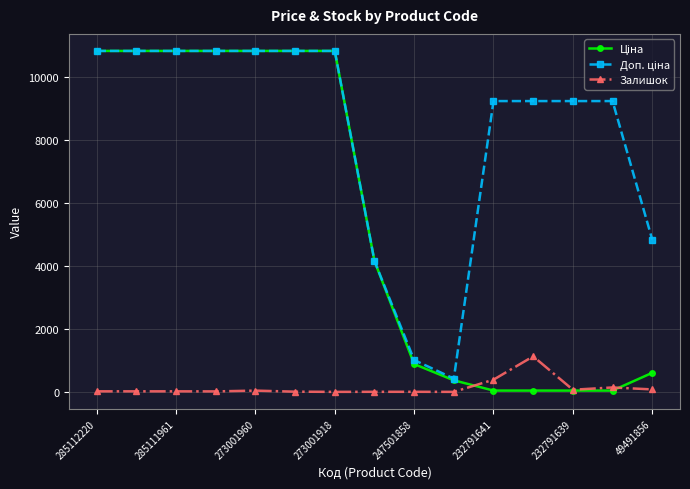

What is the greatest value displayed?

10840.1